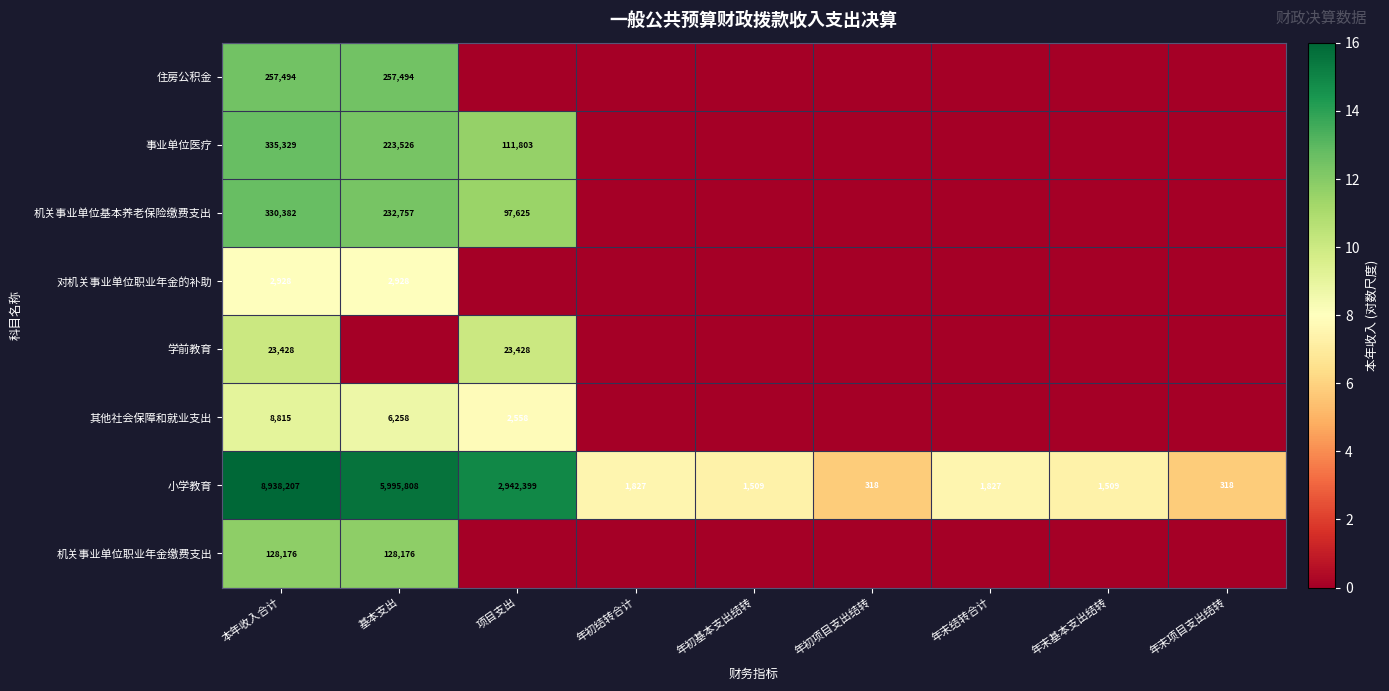

What is the spread (max minus min) of values at 年末结转合计?

7.5